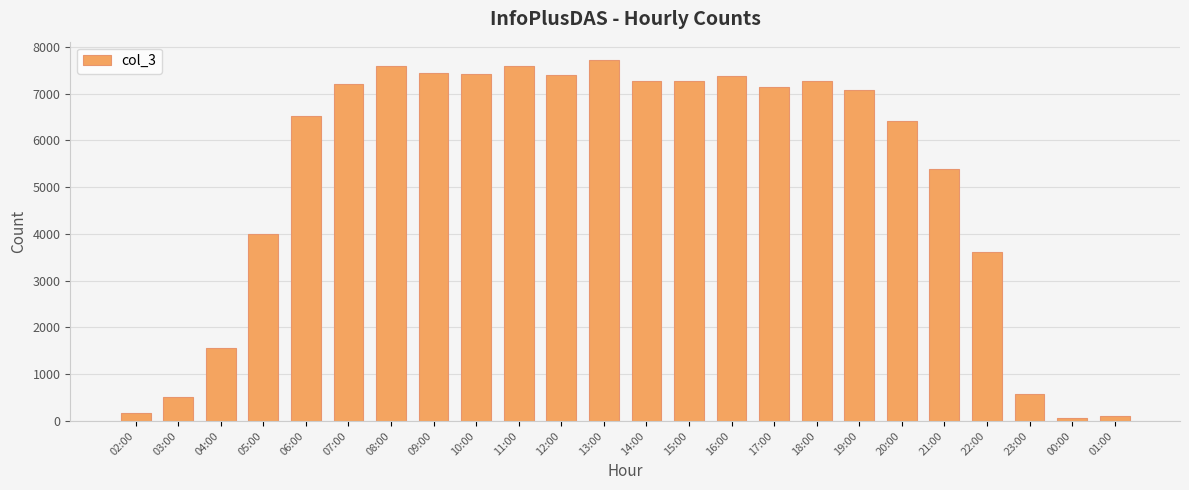

Are the bars horizontal?

No